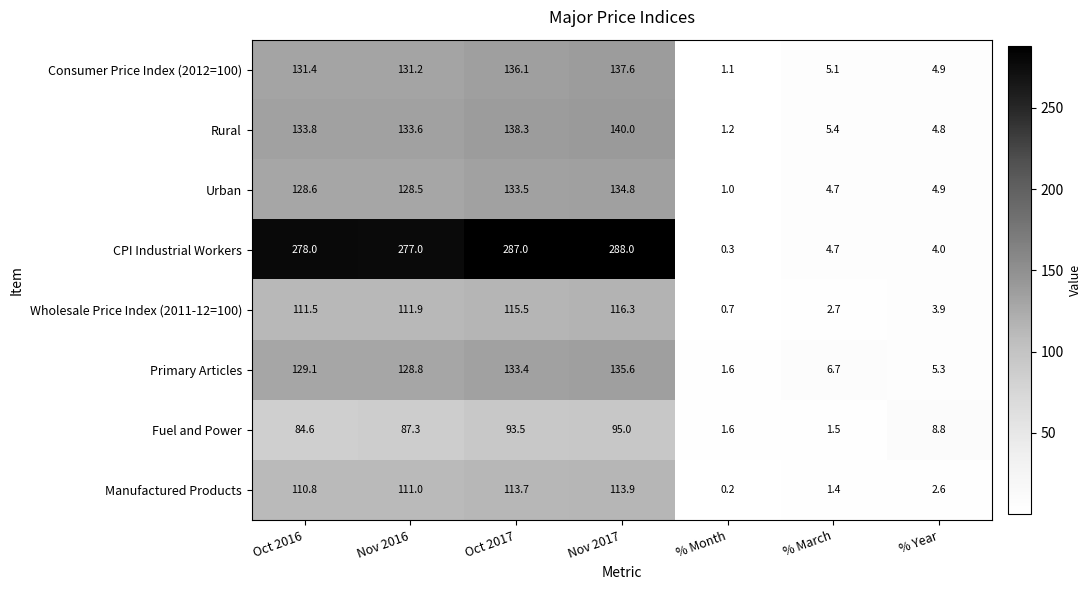

At which label does Fuel and Power first exceed 84?

Oct 2016